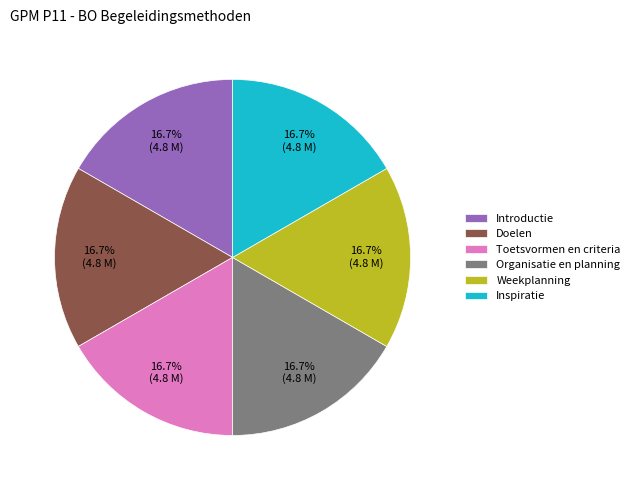

What percentage is the Doelen slice, to the nearest percent?

17%